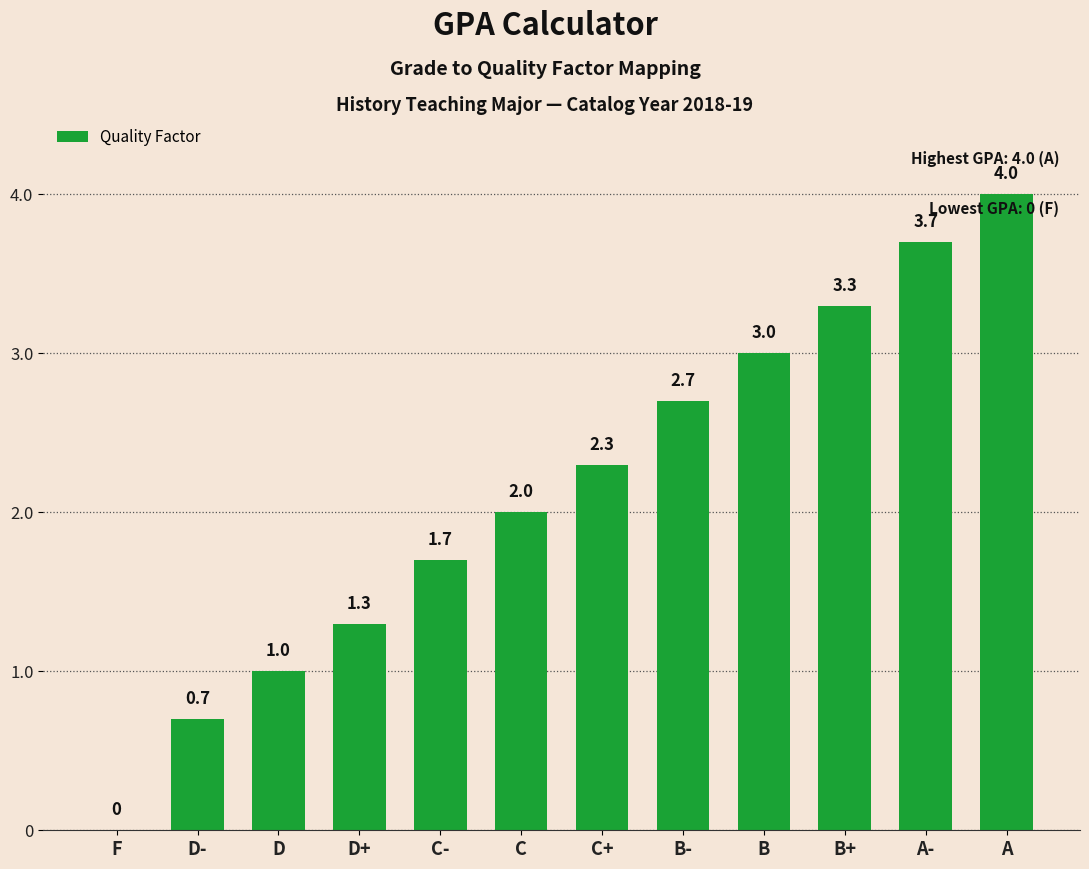

Where is the data nearest to the value 2?

C